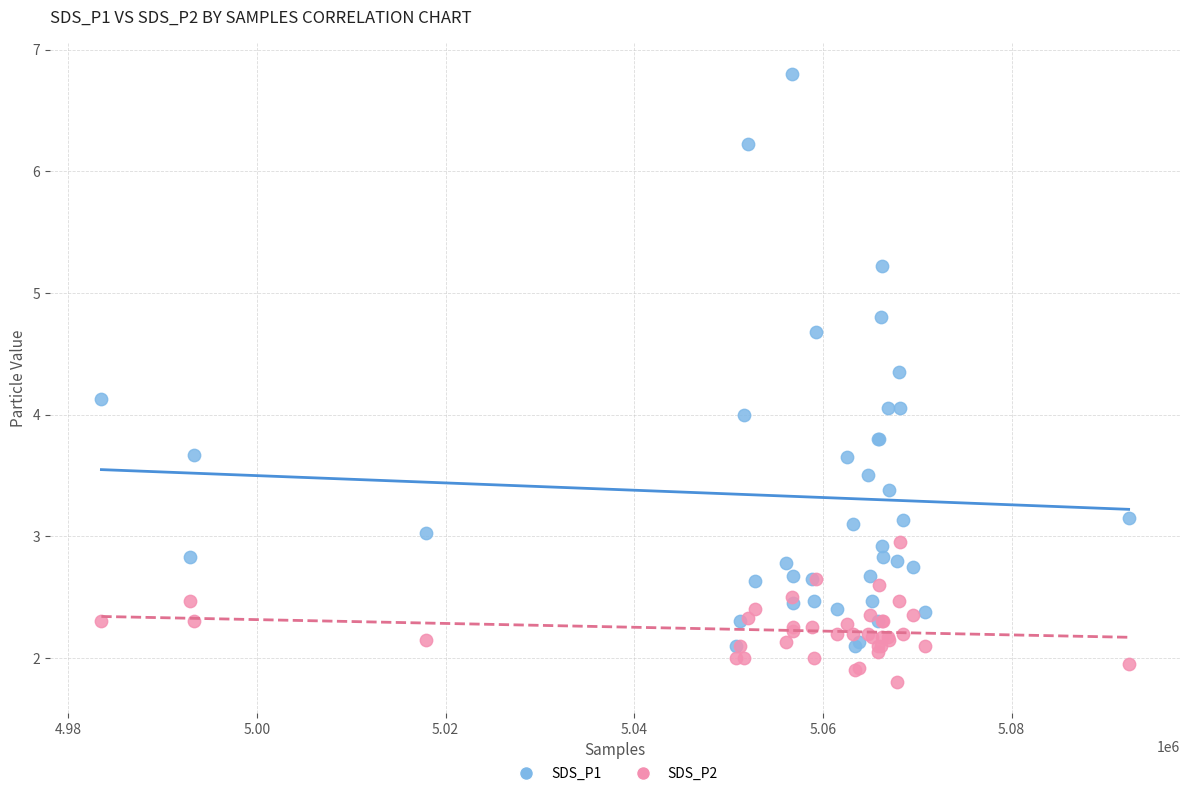

Which series contains the lowest Y value?

SDS_P2